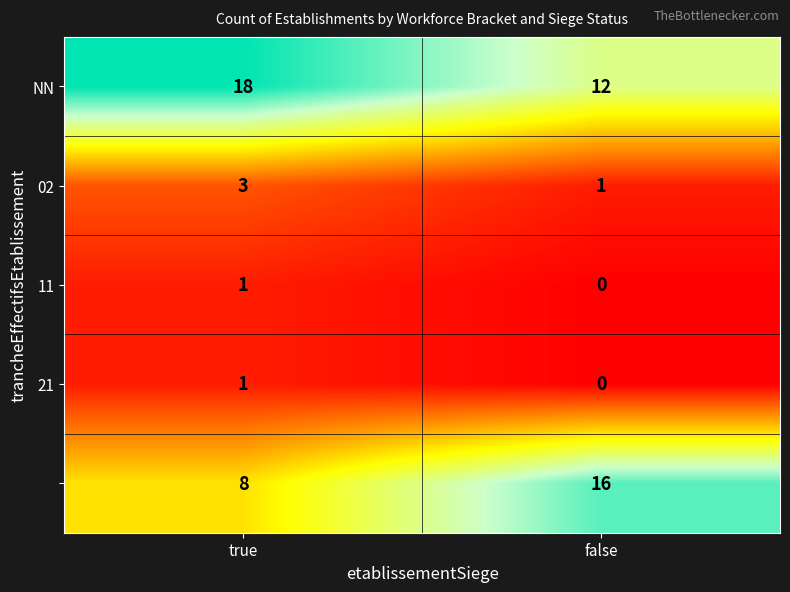

What is the total value across all series at false?

29